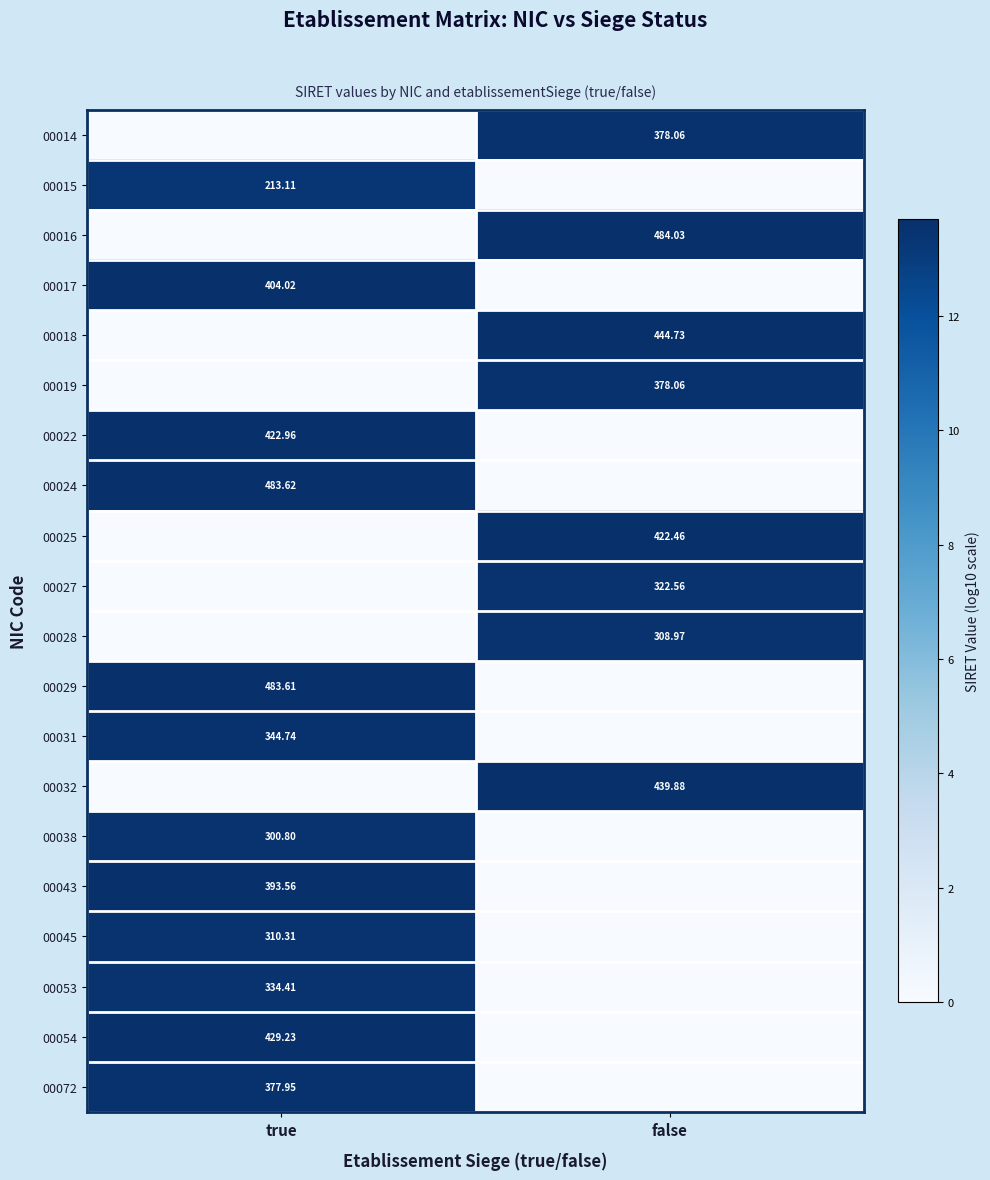

Is the value of 00018 at false greater than the value of 00027 at false?

Yes